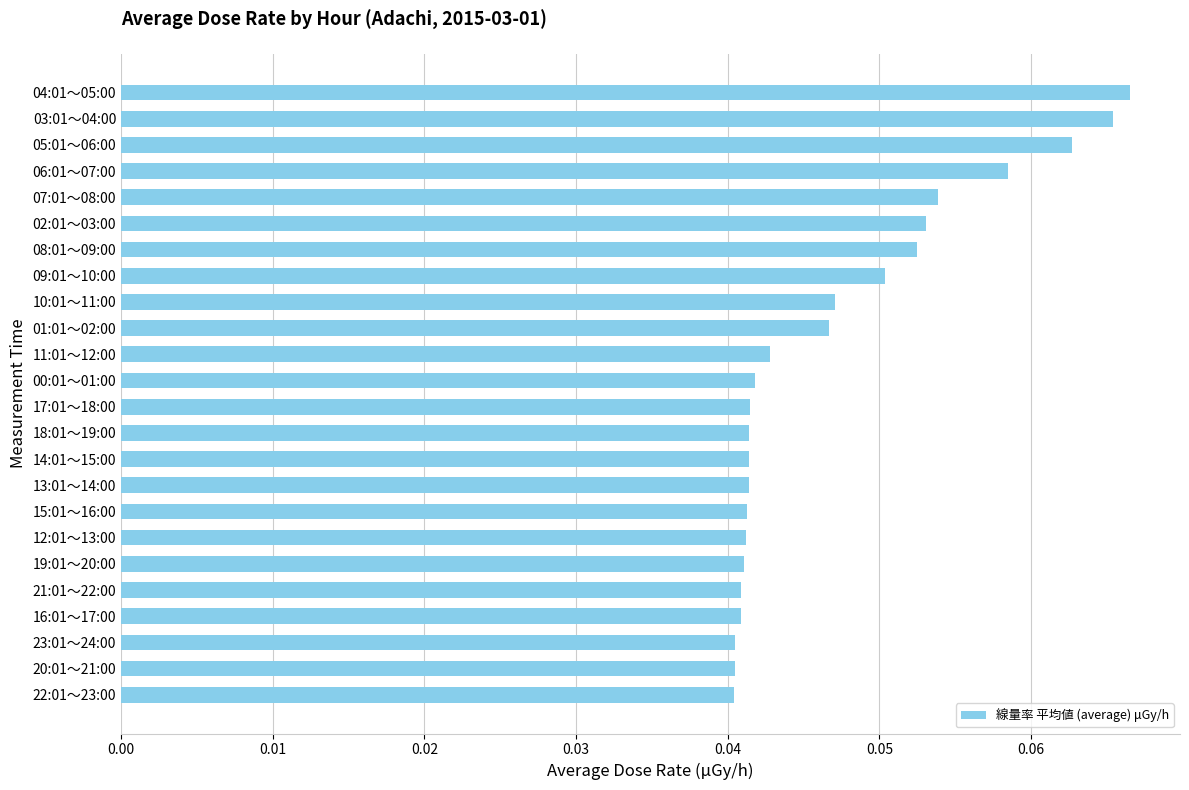

Count the values in the range 0 to 1.

24